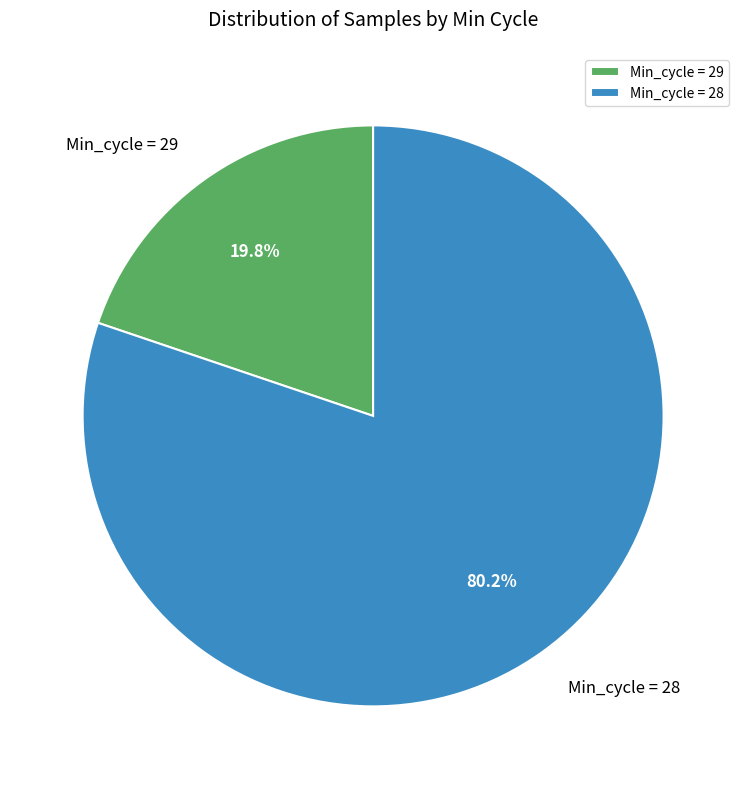

What percentage do Min_cycle = 29 and Min_cycle = 28 together represent?

100.0%